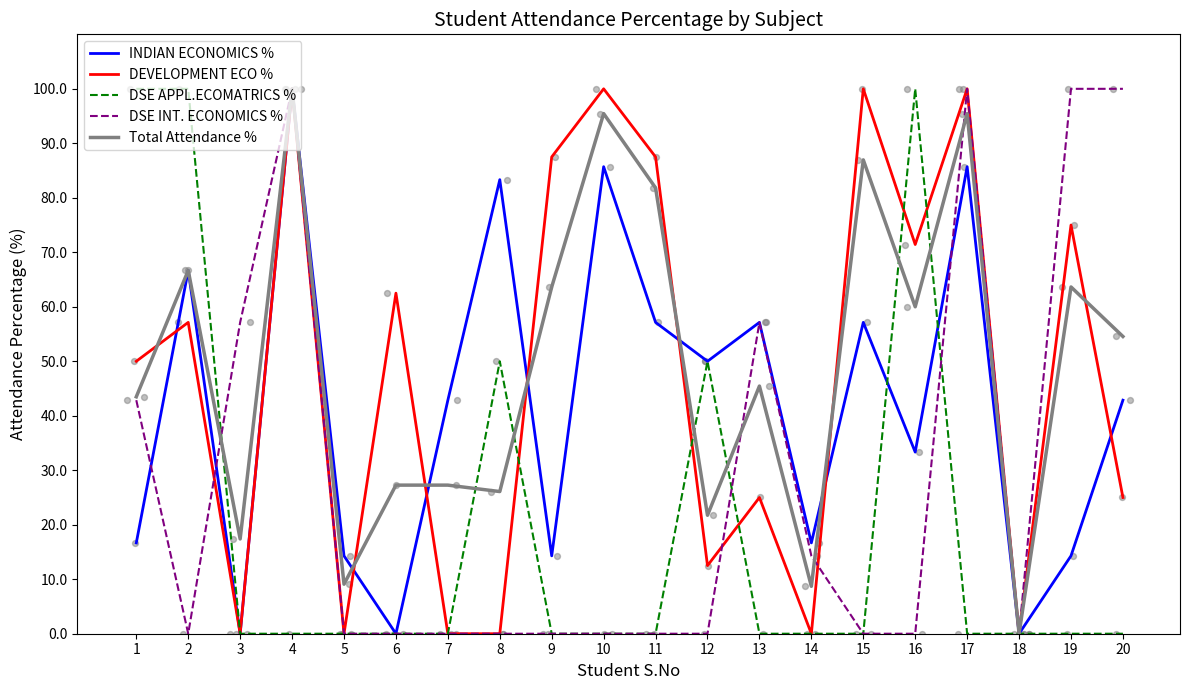

Which series has the largest Y range (max minus min)?

INDIAN ECONOMICS %